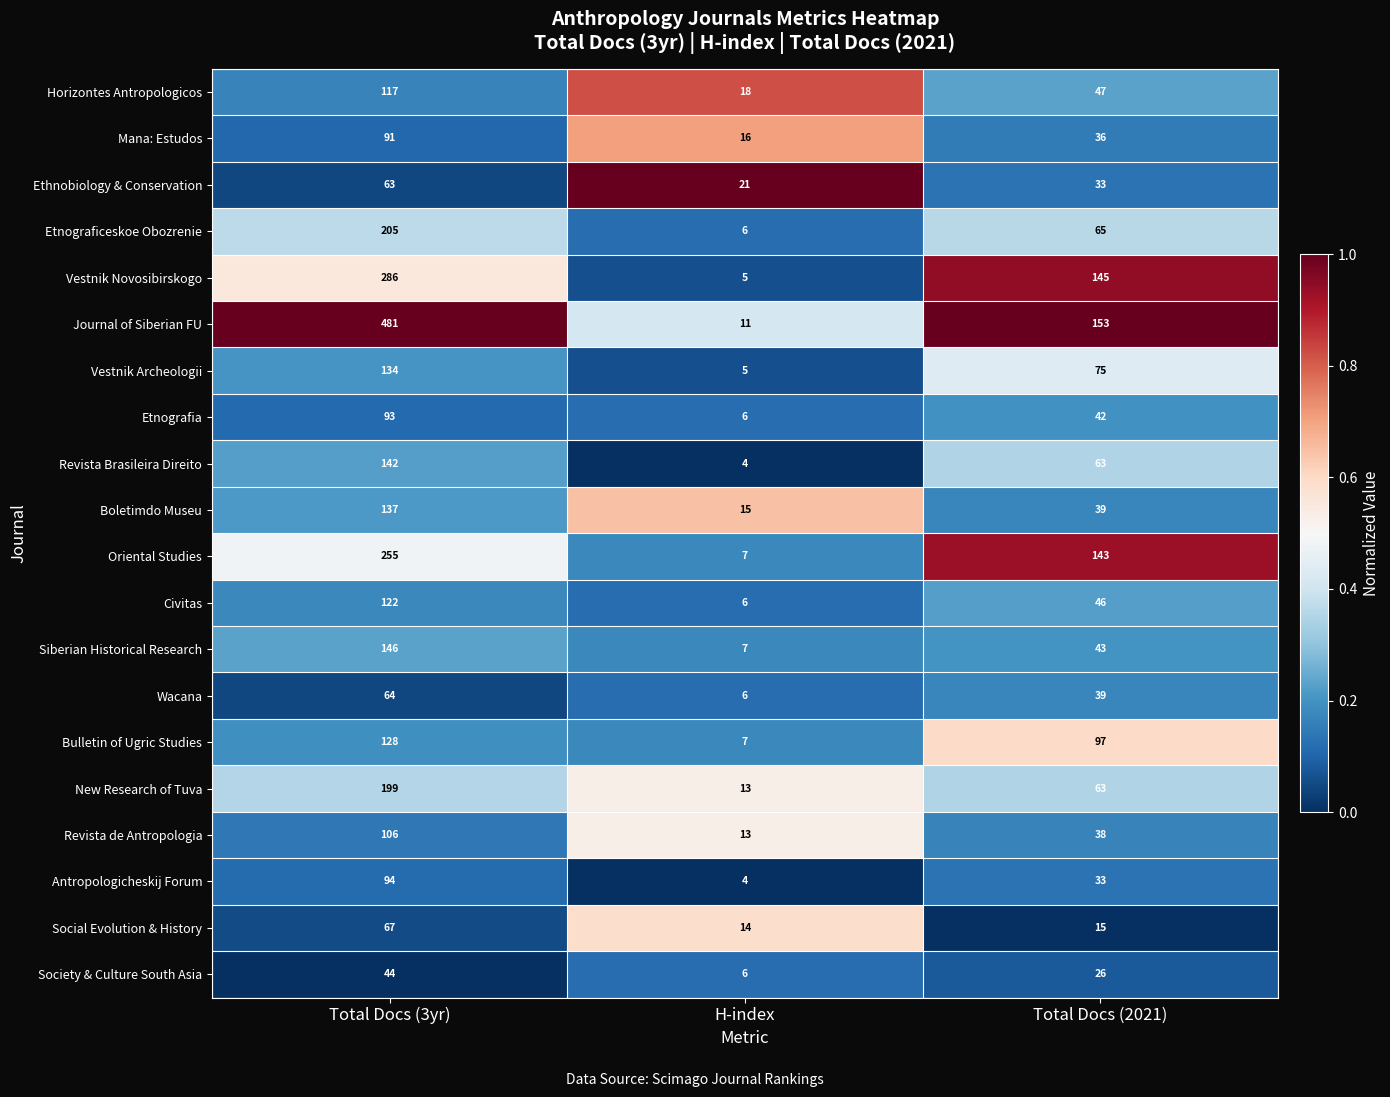

Which category has the lowest value across all series?

H-index